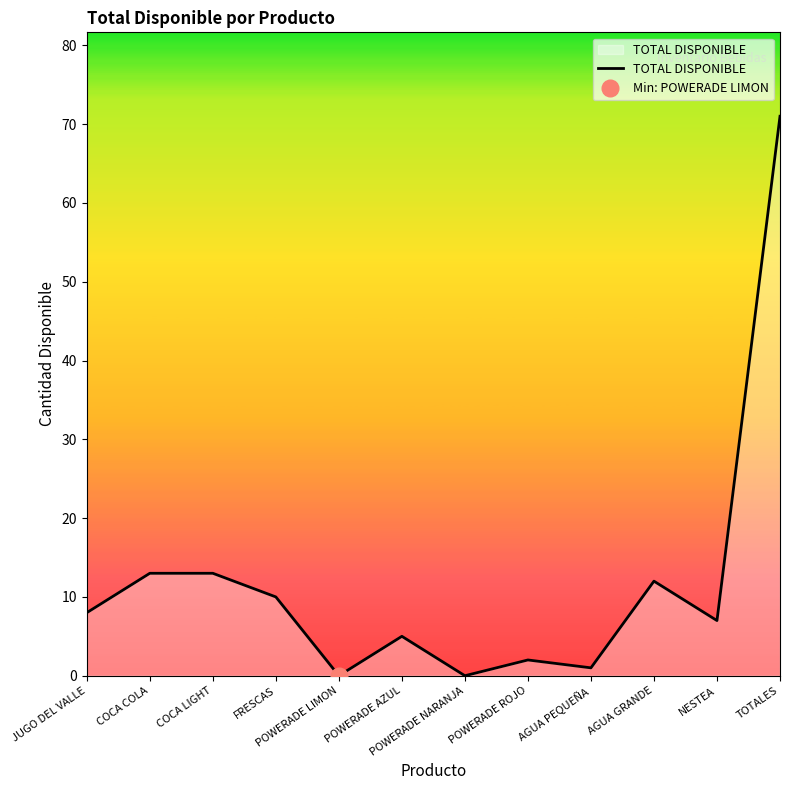

Where is the data nearest to the value 35?

COCA COLA